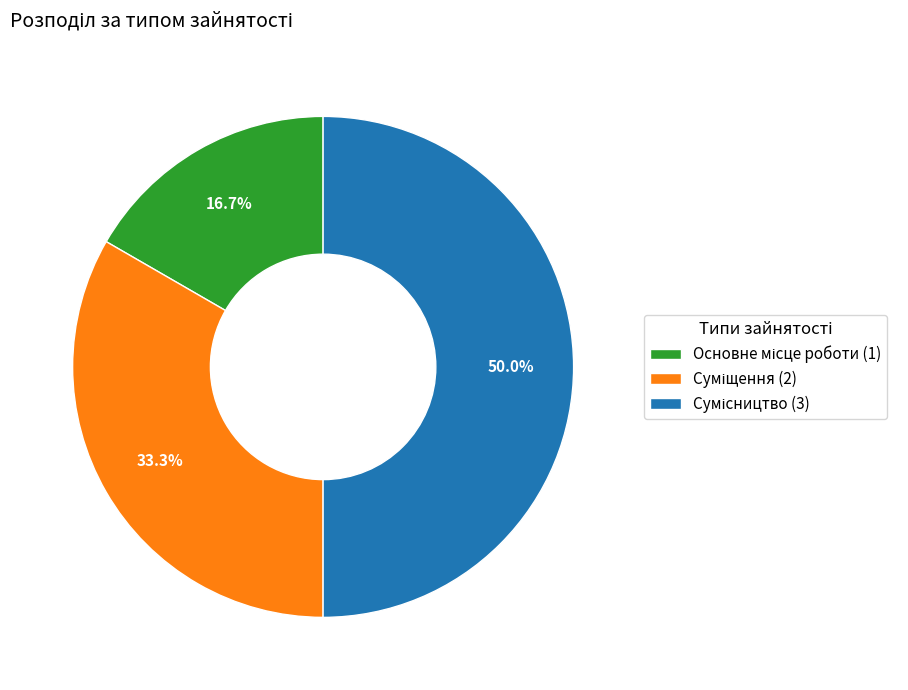

How many segments does this pie chart have?

3